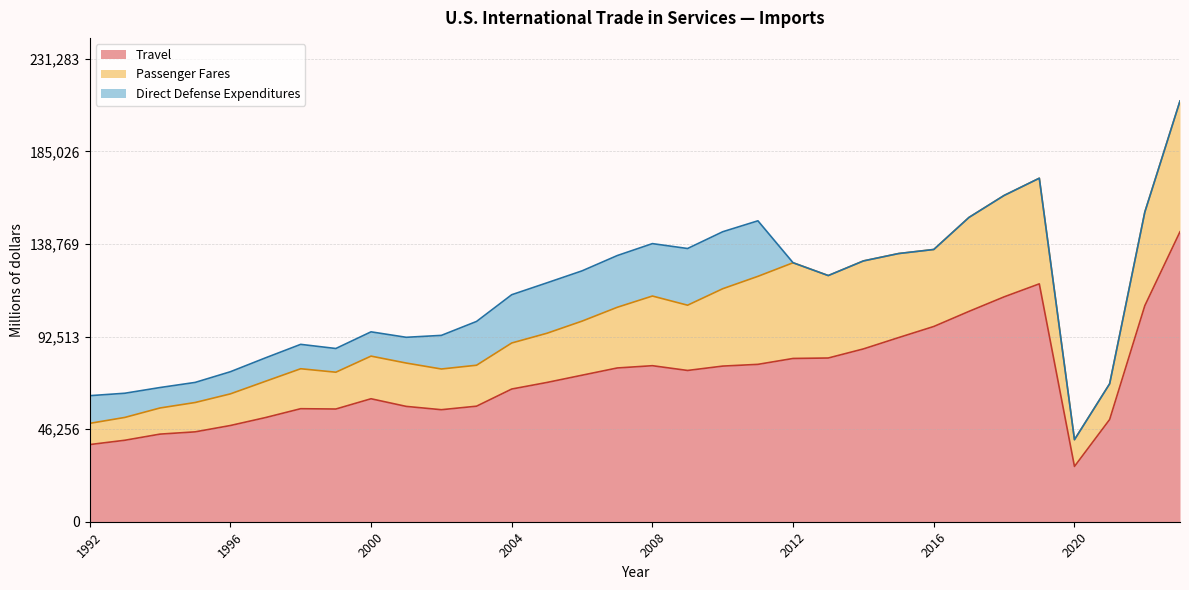

What is the value of the Travel point at the 10th from the left?

57639